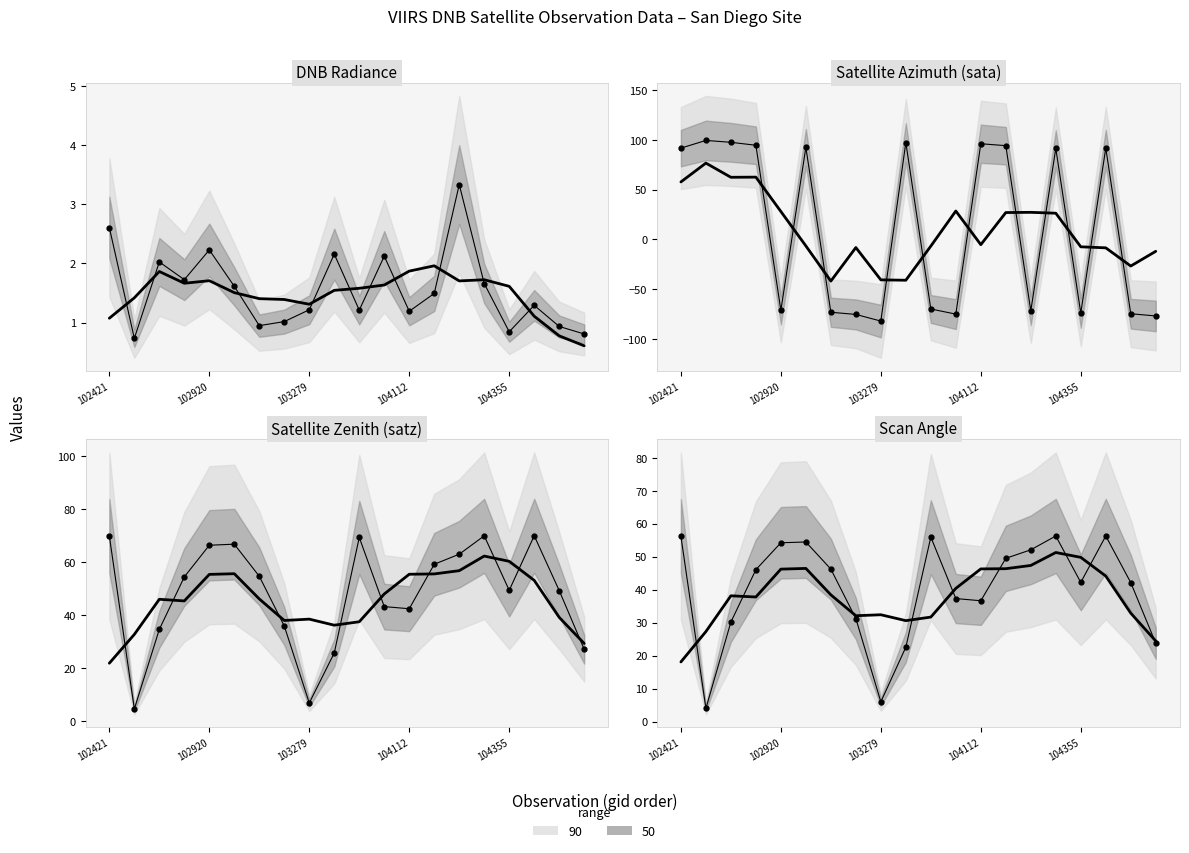

What is the minimum value for scan_angle?

4.0